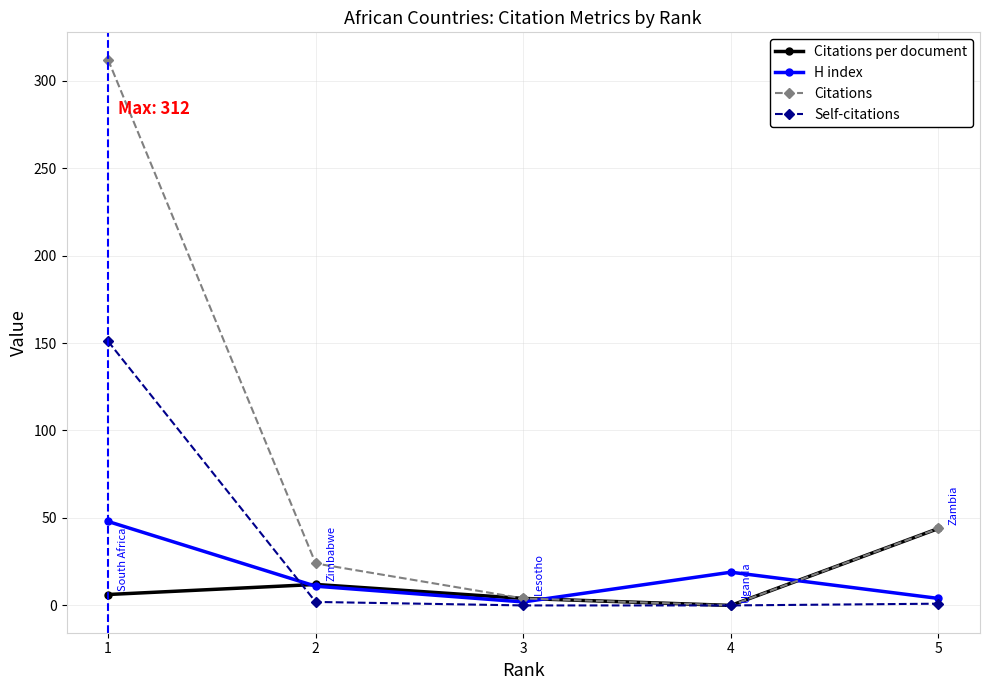

List the series in order of their peak value, highest first.

Citations, Self-citations, H index, Citations per document